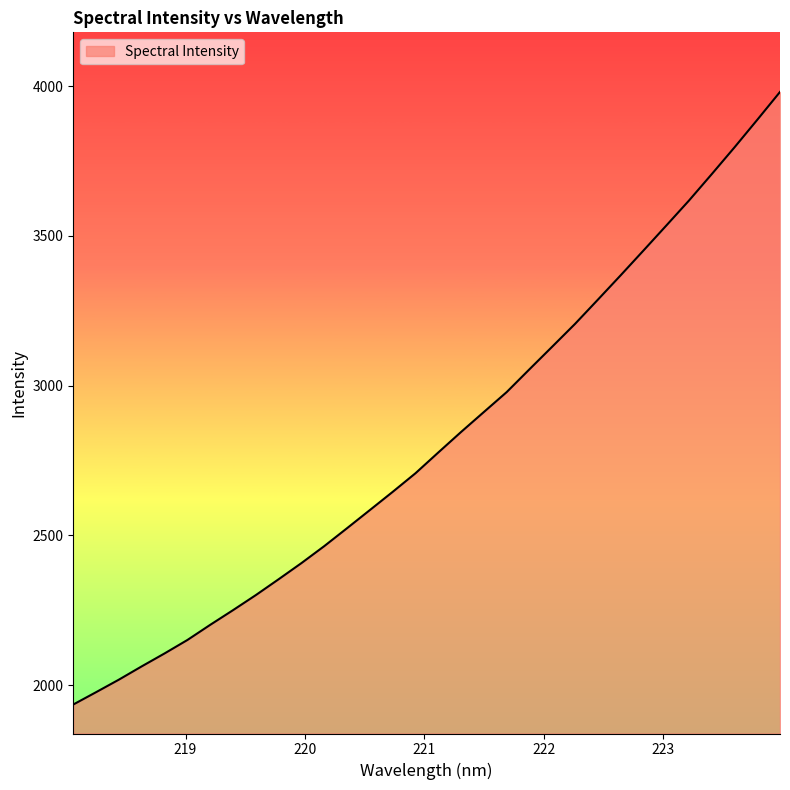

What is the minimum value shown in the chart?

1935.3